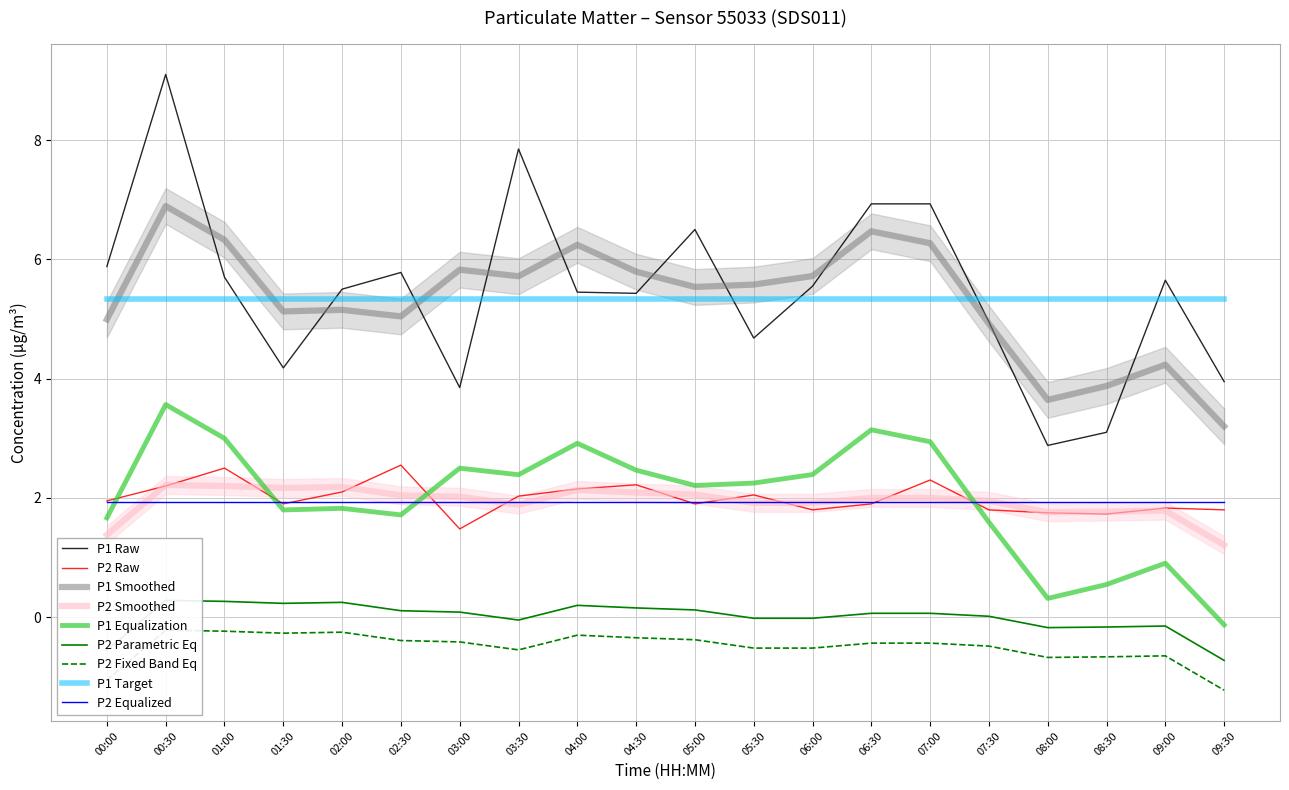

What is the minimum value shown in the chart?

1.5